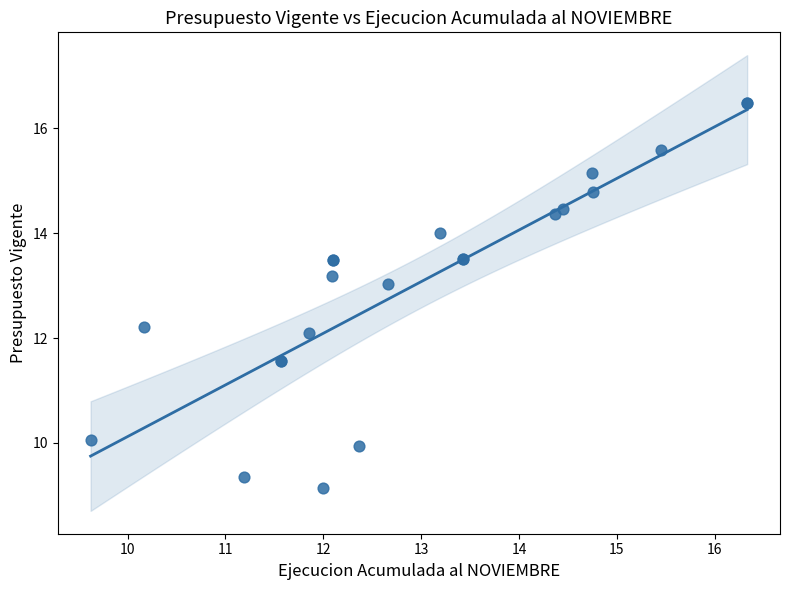

What Y value in the scatter plot is closest to 12?

12.1